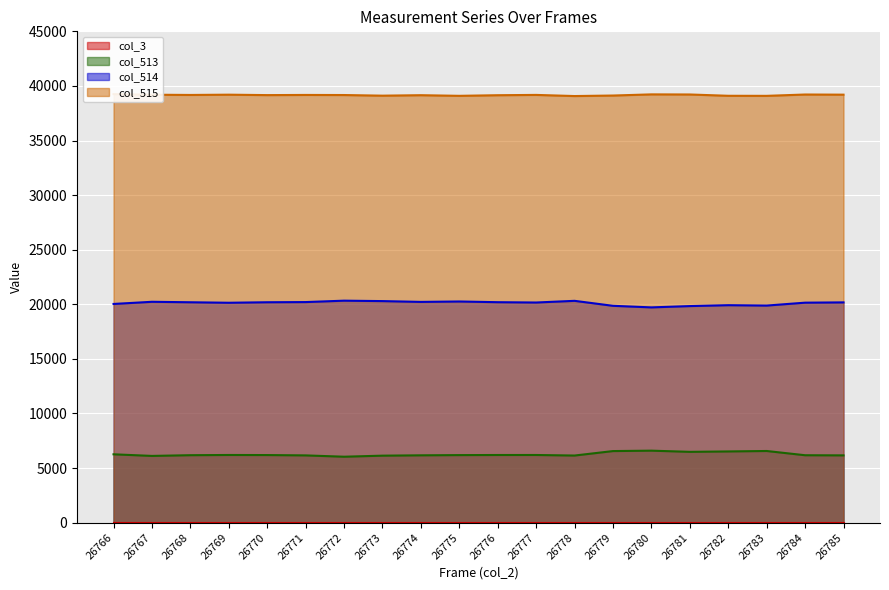

What is the spread (max minus min) of values at 26778?

32927